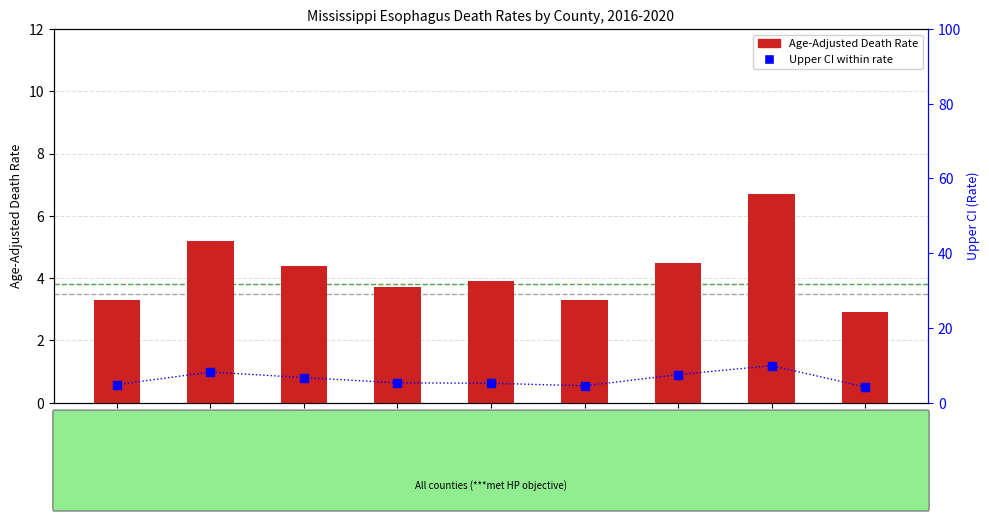

Which series has the largest Y range (max minus min)?

Upper CI (Rate)